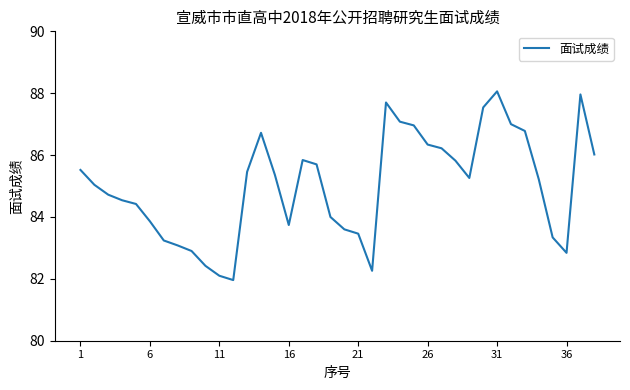

What is the maximum value shown in the chart?

88.1